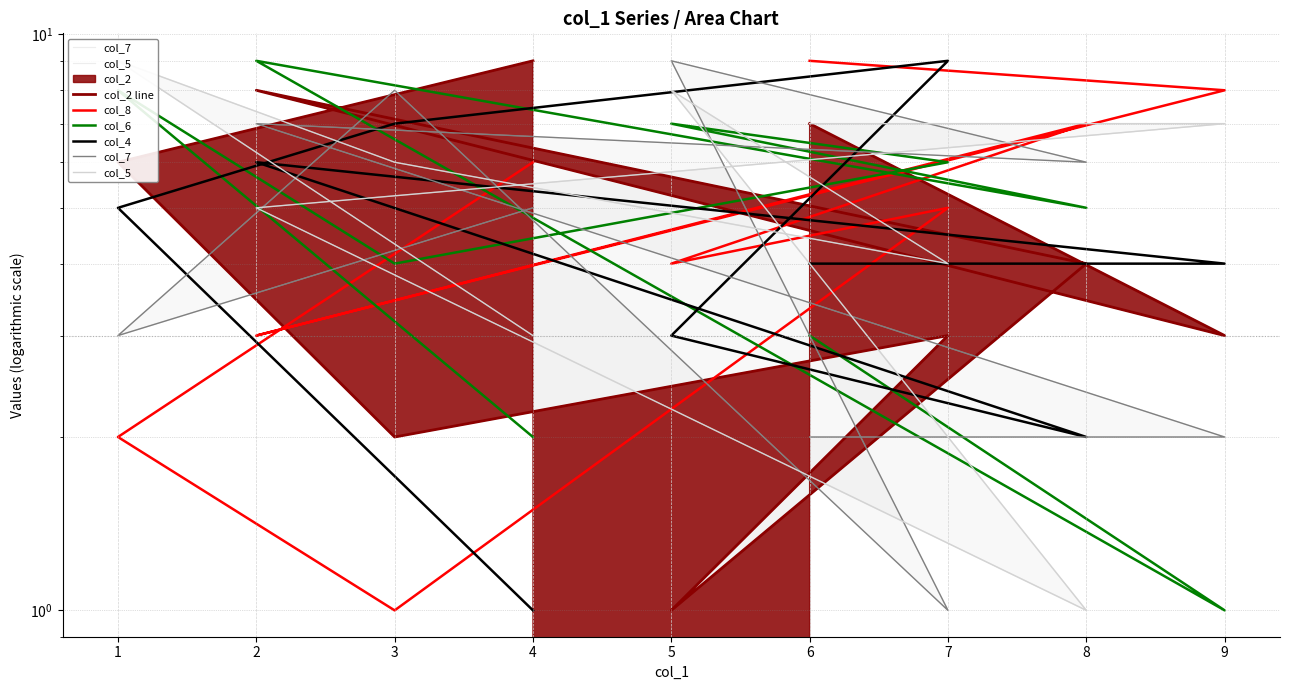

What is the value of the col_6 point at the 6th from the left?

6